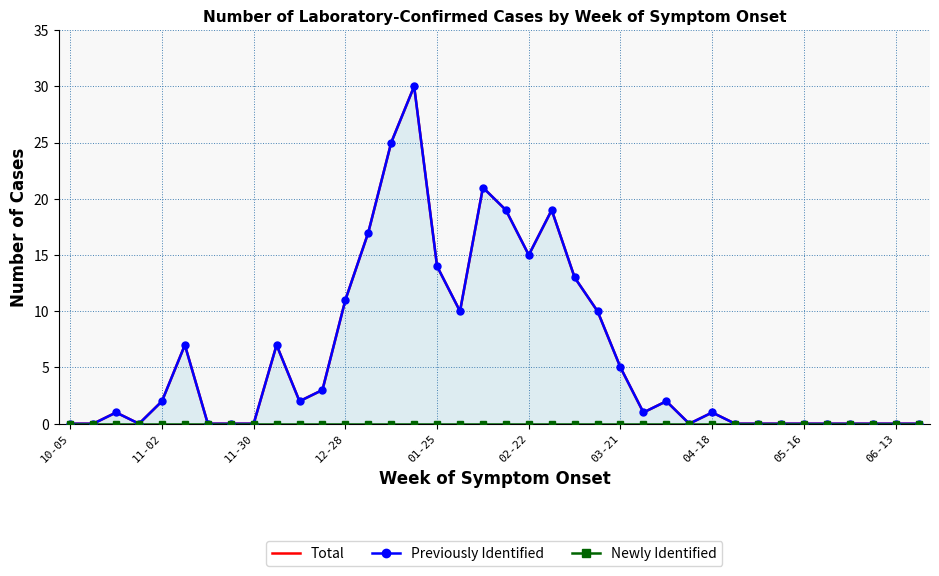

Which series has the largest total across all categories?

Total